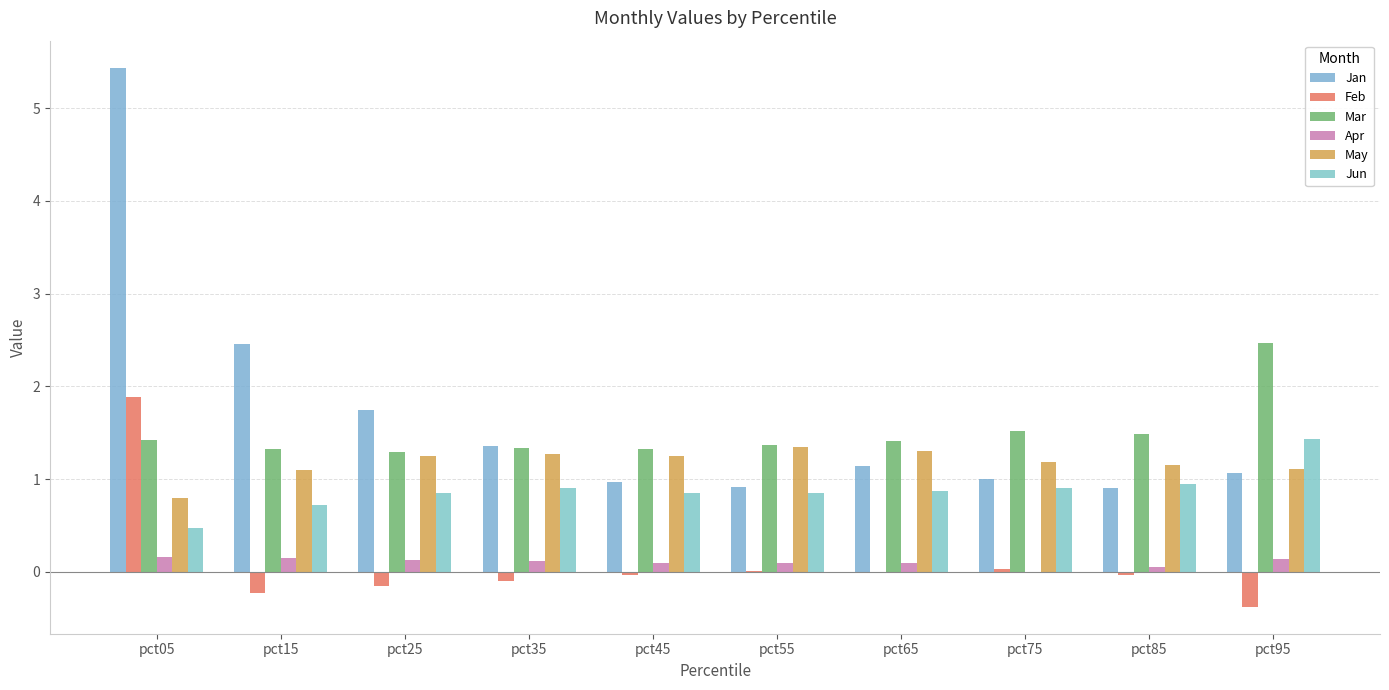

The value of Jan at pct55 is 0.5. True or false?

False